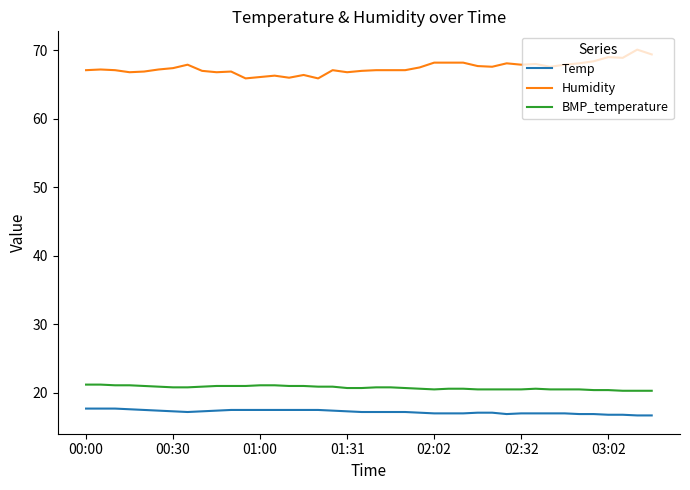

Count the BMP_temperature values in the range 20 to 21.

34